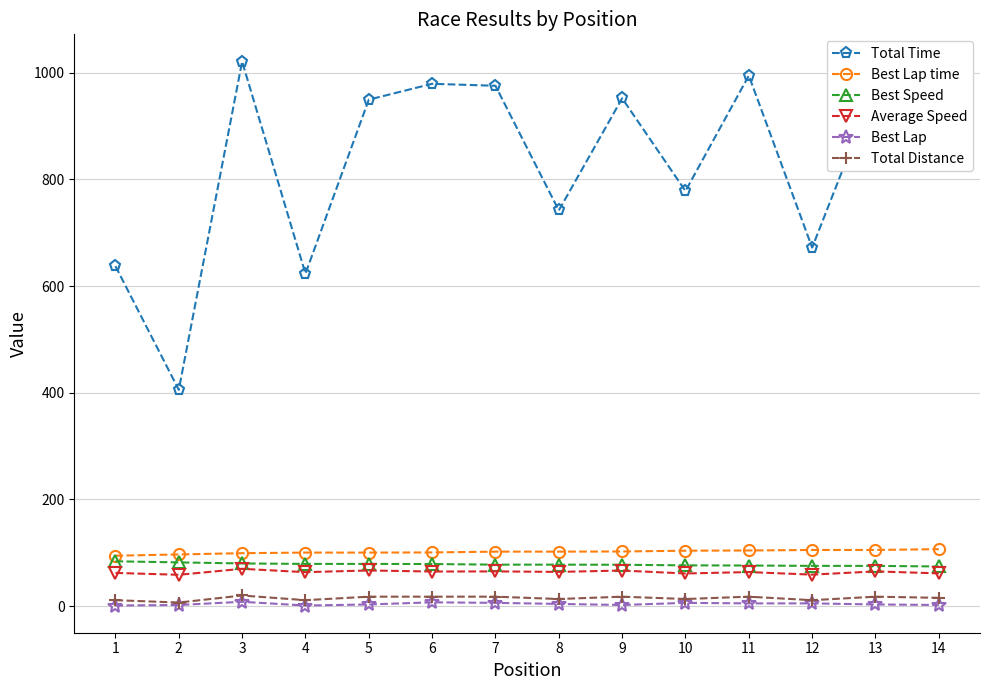

What is the lowest value of the Total Time series?

405.4